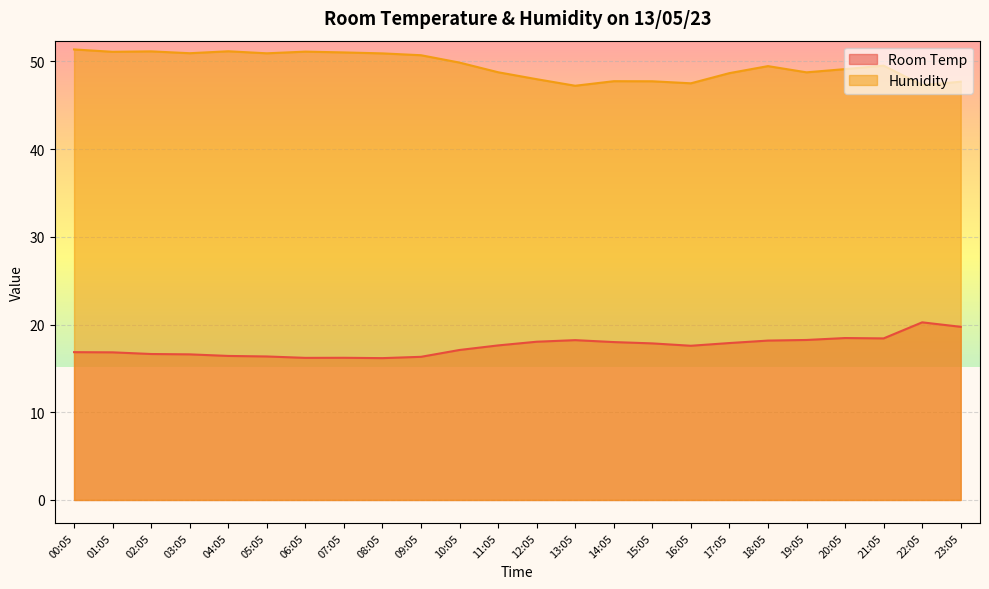

What is the minimum value for Humidity?

47.2